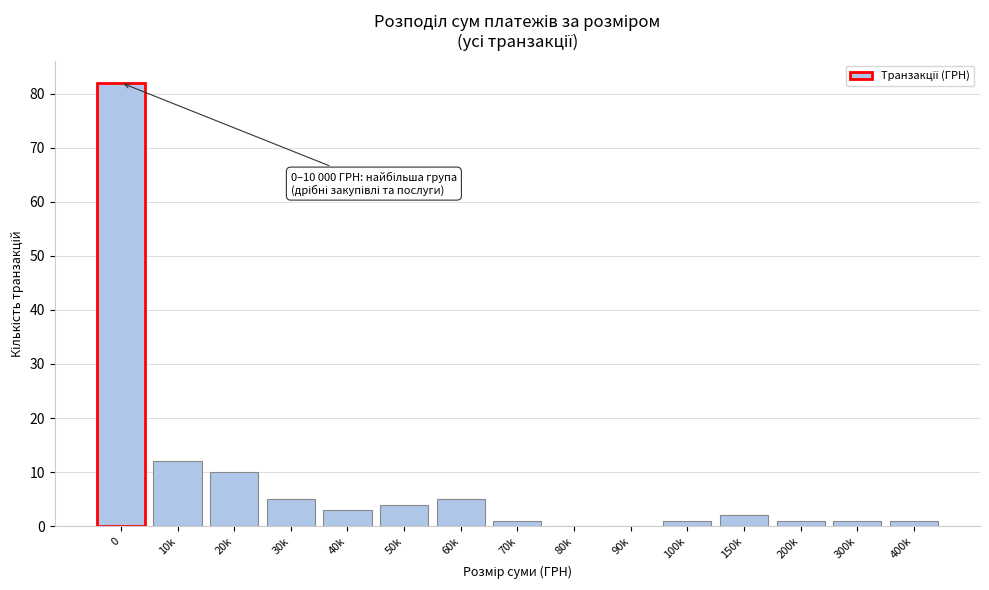

Reading left to right, what are all the values shown in this chart?

0=82	10k=12	20k=10	30k=5	40k=3	50k=4	60k=5	70k=1	80k=0	90k=0	100k=1	150k=2	200k=1	300k=1	400k=1